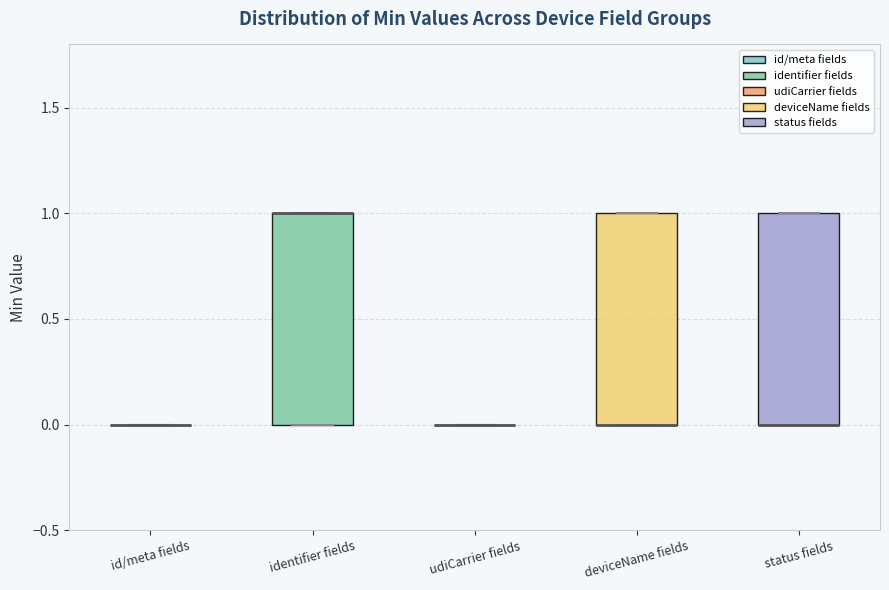

Reading left to right, transcribe this box plot: for each box, give where its median line is, the range the box spans, and where its two whiskers end, as read against the y-axis. The values are not printed on the chart, so give them approximately, as read against the axis.

id/meta fields: box collapsed to a line at 0, whiskers 0 to 0
identifier fields: median 1 (drawn on the box's upper edge), box 0 to 1, whiskers 0 to 1
udiCarrier fields: box collapsed to a line at 0, whiskers 0 to 0
deviceName fields: median 0 (drawn on the box's lower edge), box 0 to 1, whiskers 0 to 1
status fields: median 0 (drawn on the box's lower edge), box 0 to 1, whiskers 0 to 1